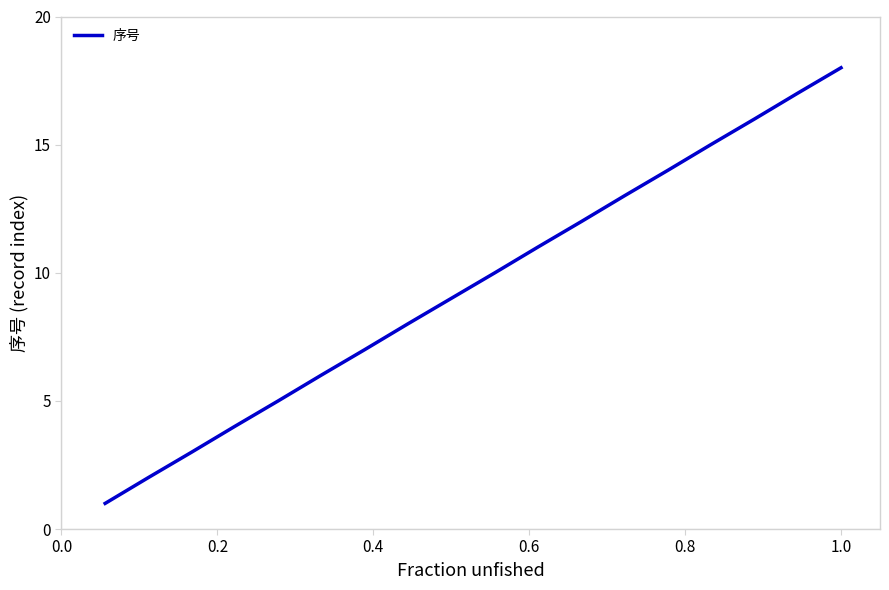

What is the maximum value shown in the chart?

18